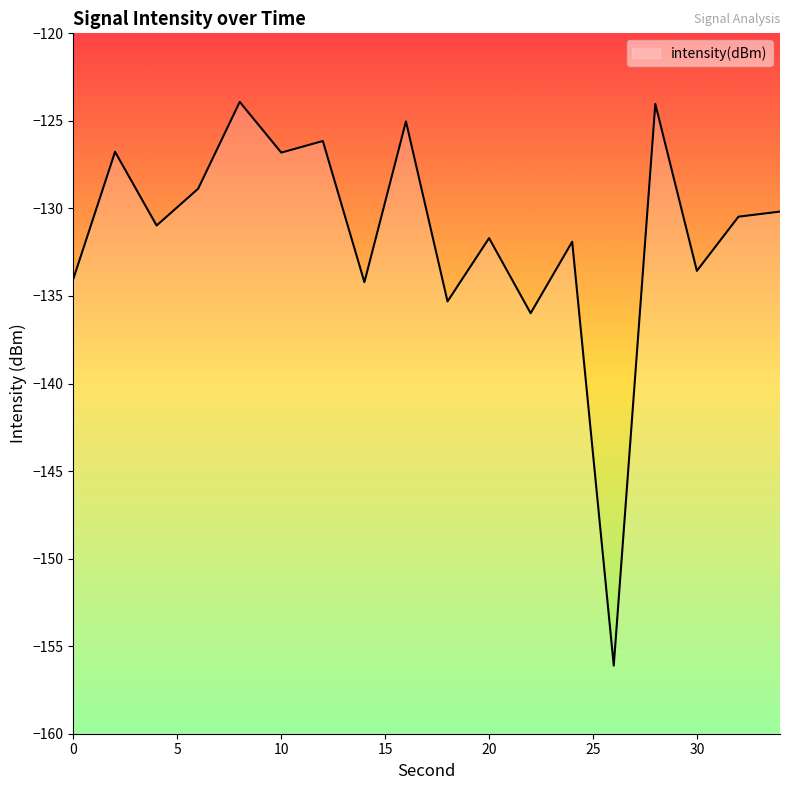

Reading left to right, transcribe all the data shown in this chart.

0=-134.0	2=-126.8	4=-131.0	6=-128.9	8=-123.9	10=-126.8	12=-126.1	14=-134.2	16=-125.0	18=-135.3	20=-131.7	22=-136.0	24=-131.9	26=-156.1	28=-124.0	30=-133.6	32=-130.5	34=-130.2